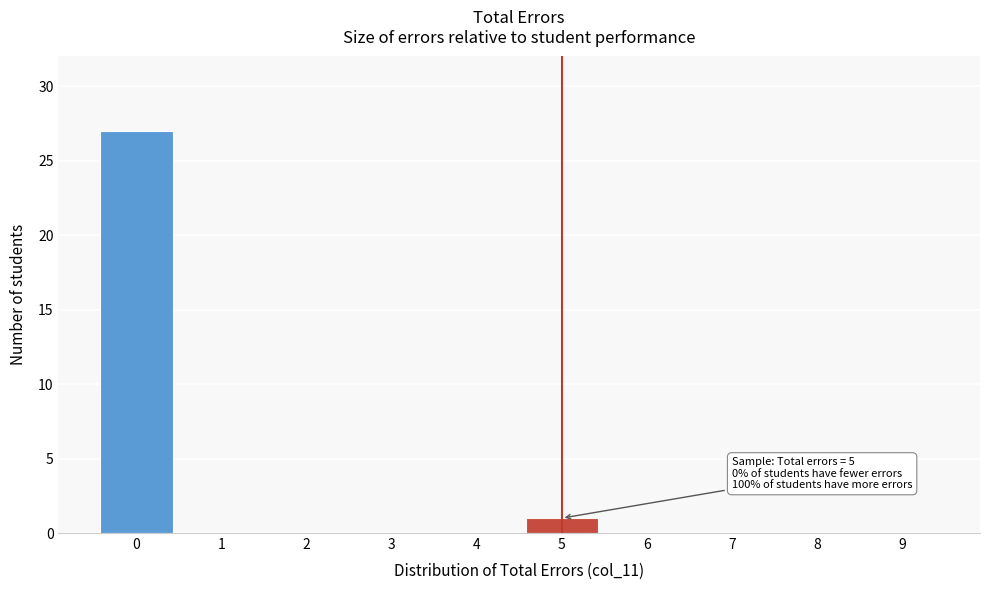

Reading right to left, what are all the values shown in this chart?

9=0	8=0	7=0	6=0	5=1	4=0	3=0	2=0	1=0	0=27